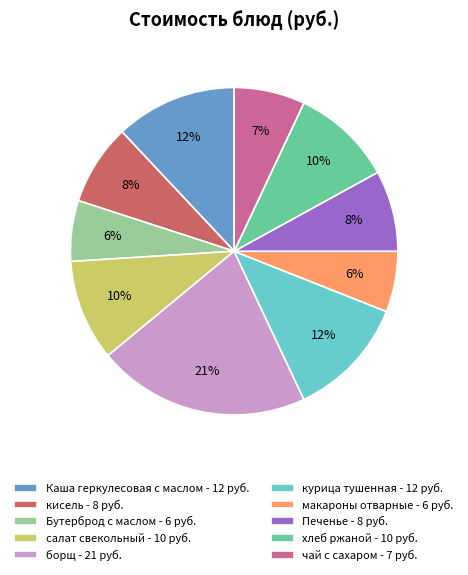

Is the sum of салат свекольный - 10 руб. and борщ - 21 руб. greater than half?

No